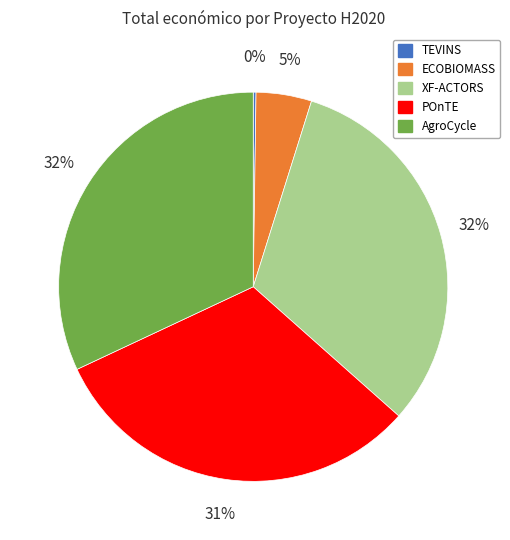

Is it true that ECOBIOMASS is 11% of the pie?

False